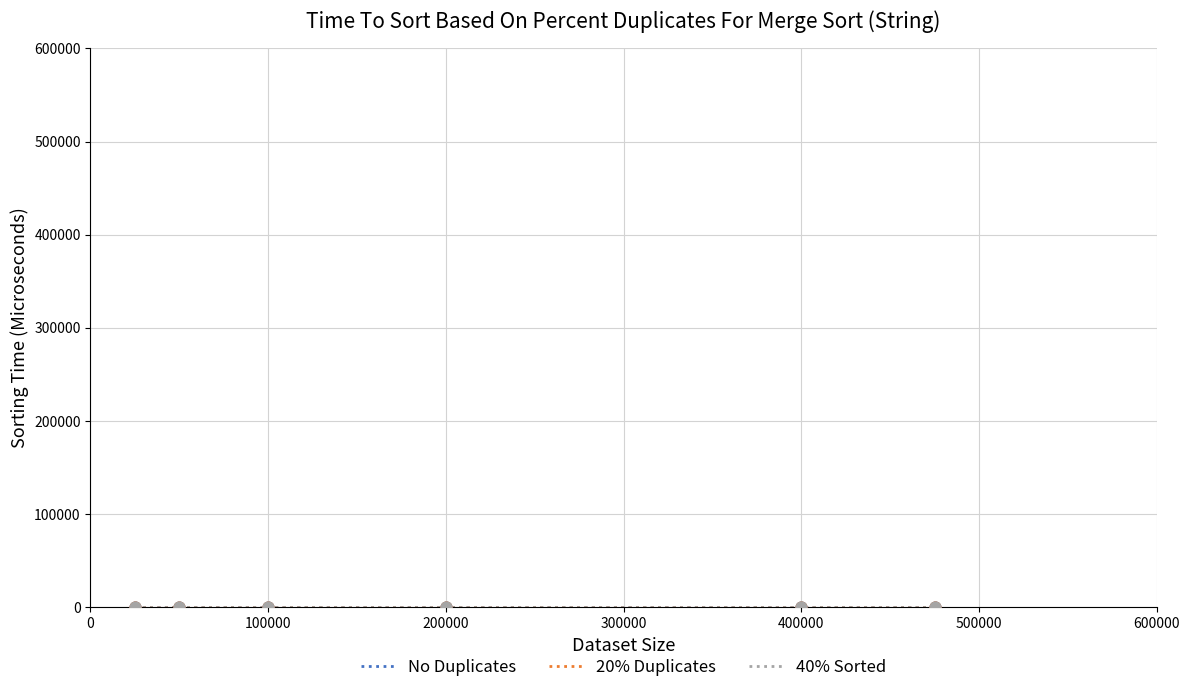

What are all the series names shown in the legend?

No Duplicates, 20% Duplicates, 40% Sorted